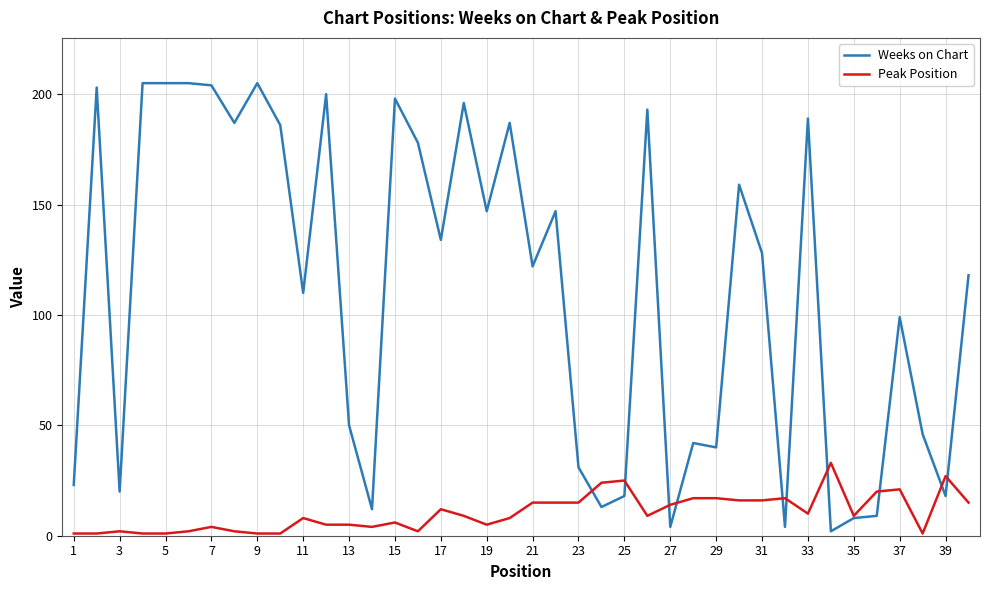

Which series has the largest total across all categories?

Weeks on Chart